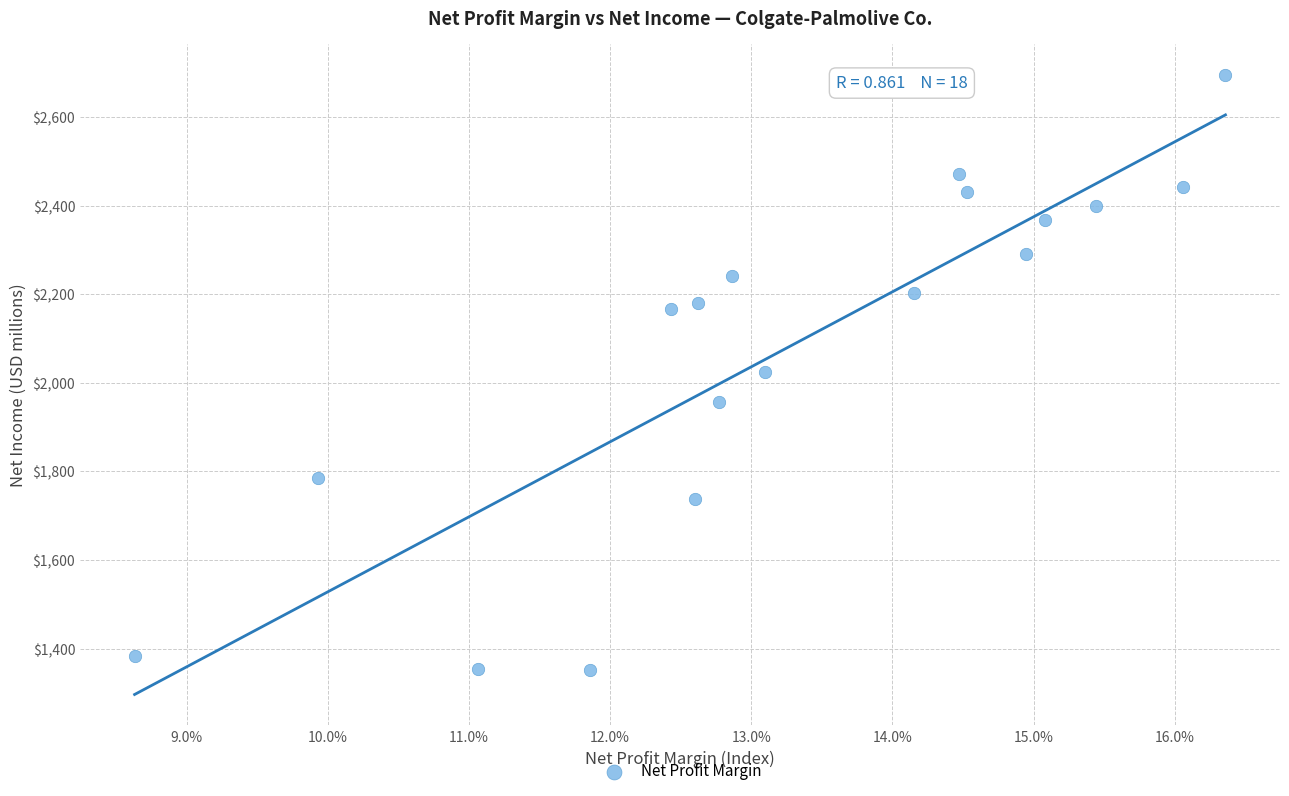

What is the range of Y values (max minus min)?

1344